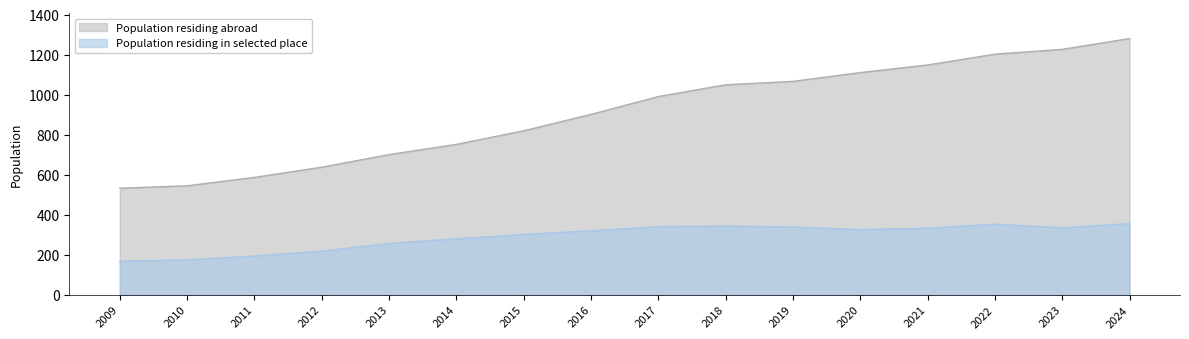

True or false: Population residing in selected place and Population residing abroad cross at least once.

False